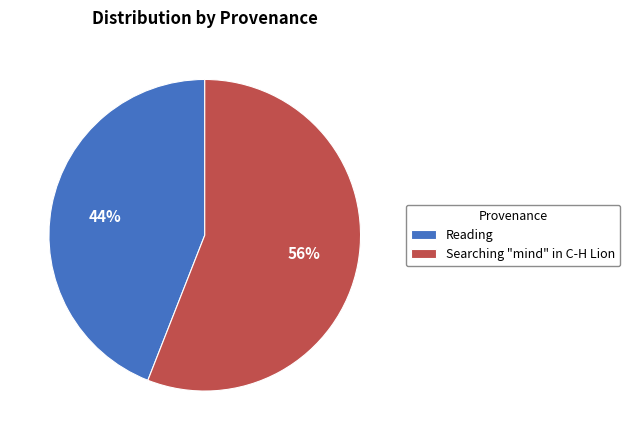

Does Searching "mind" in C-H Lion represent more than half of the total?

Yes